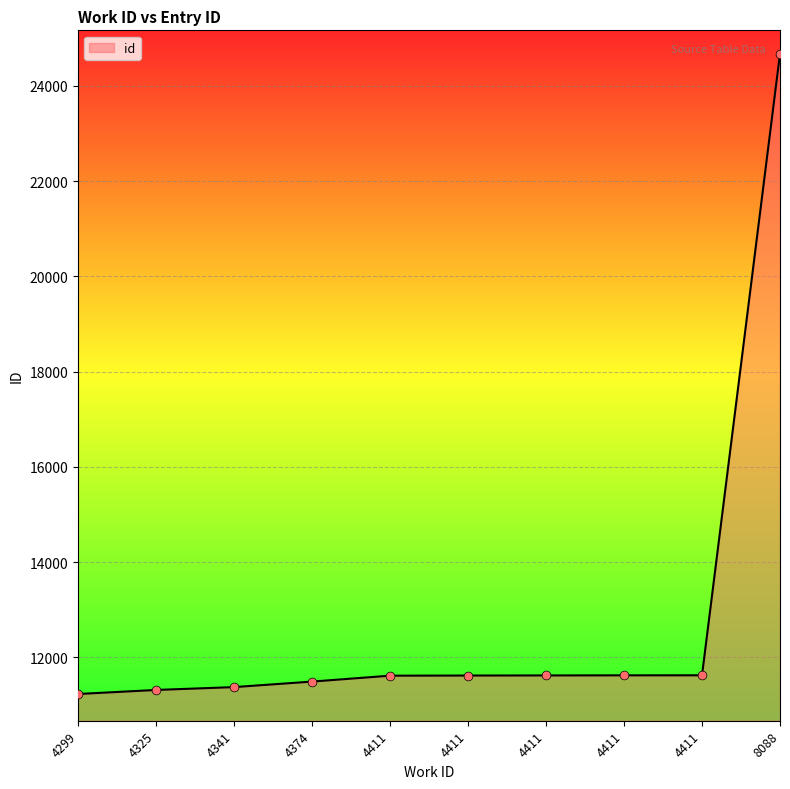

Approximately how many times larger is the value at 4299 compared to 4341?

1.0